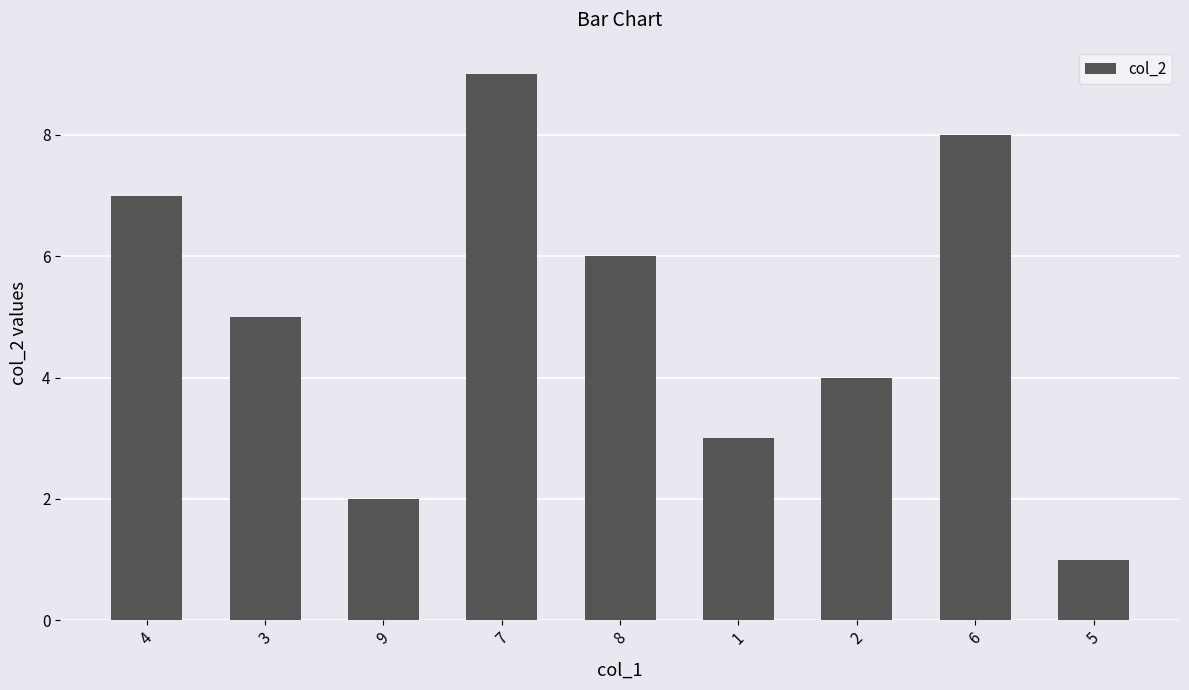

Approximately how many times larger is the value at 1 compared to 7?

0.3